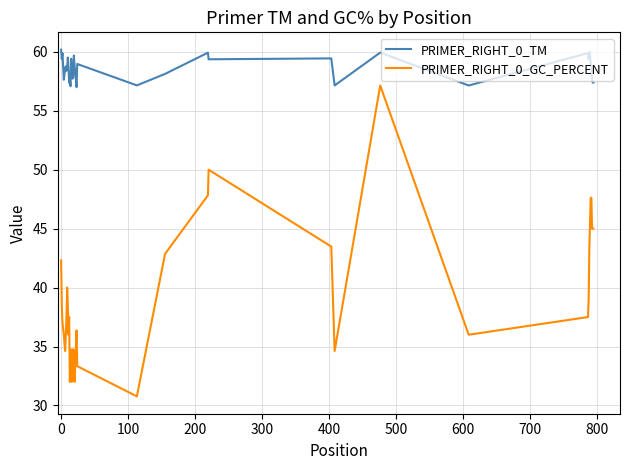

What are all the series names shown in the legend?

PRIMER_RIGHT_0_TM, PRIMER_RIGHT_0_GC_PERCENT